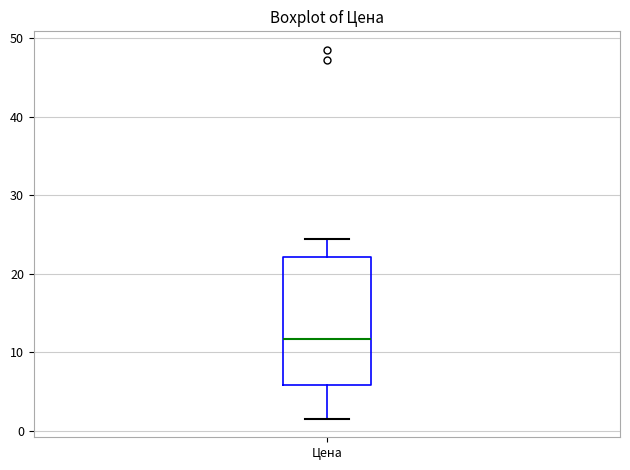

Where does the lower whisker of the box for Цена end on the y-axis? The values are not printed on the chart, so give them approximately, as read against the axis.

2